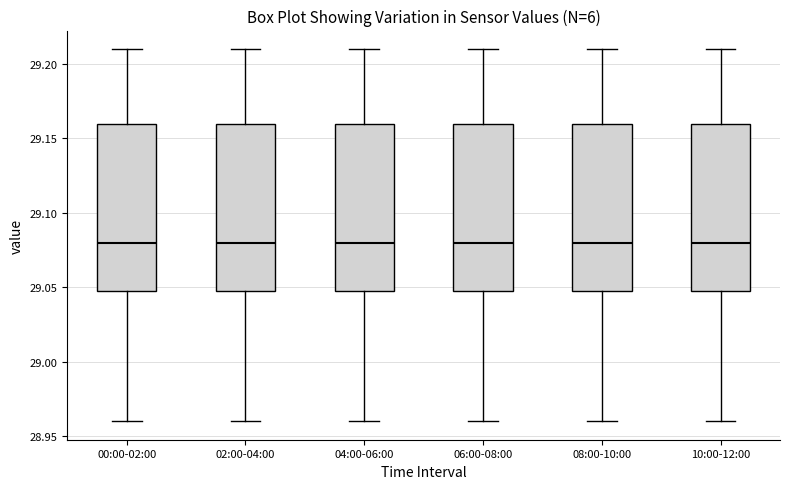

Reading left to right, read every box against the y-axis: the position of its median line, the range the box covers, and the ends of its whiskers. The values are not printed on the chart, so give them approximately, as read against the axis.

00:00-02:00: median 29.08, box 29.05 to 29.16, whiskers 28.96 to 29.21
02:00-04:00: median 29.08, box 29.05 to 29.16, whiskers 28.96 to 29.21
04:00-06:00: median 29.08, box 29.05 to 29.16, whiskers 28.96 to 29.21
06:00-08:00: median 29.08, box 29.05 to 29.16, whiskers 28.96 to 29.21
08:00-10:00: median 29.08, box 29.05 to 29.16, whiskers 28.96 to 29.21
10:00-12:00: median 29.08, box 29.05 to 29.16, whiskers 28.96 to 29.21